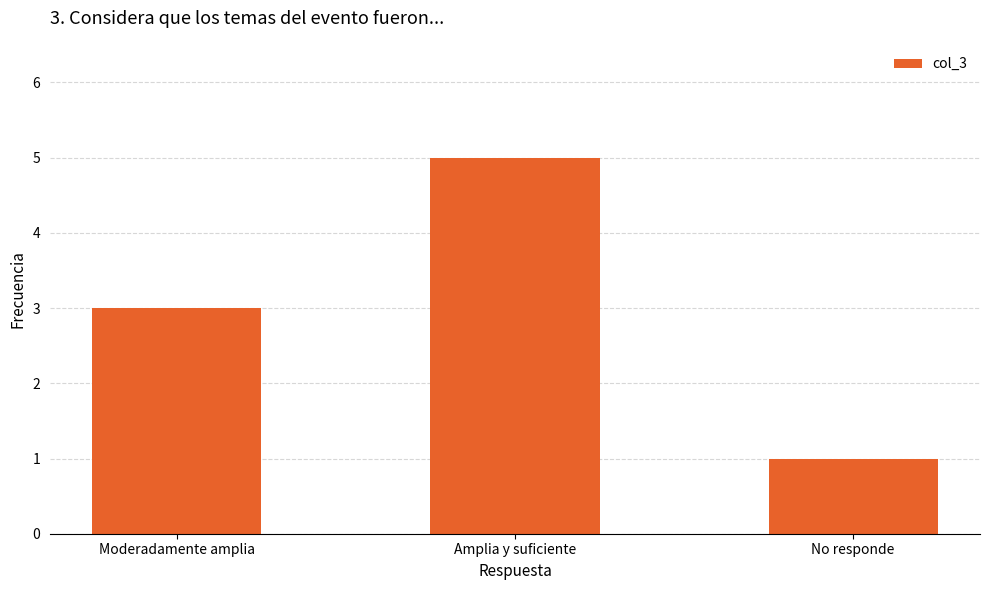

Reading left to right, what are all the values shown in this chart?

3	5	1